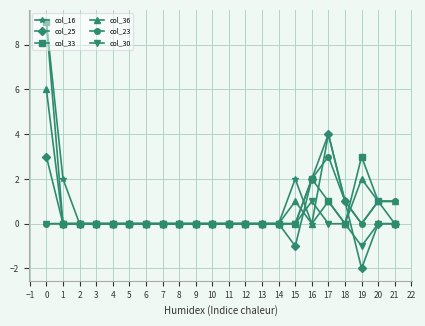

What is the difference between the highest and lowest values at 15?

3